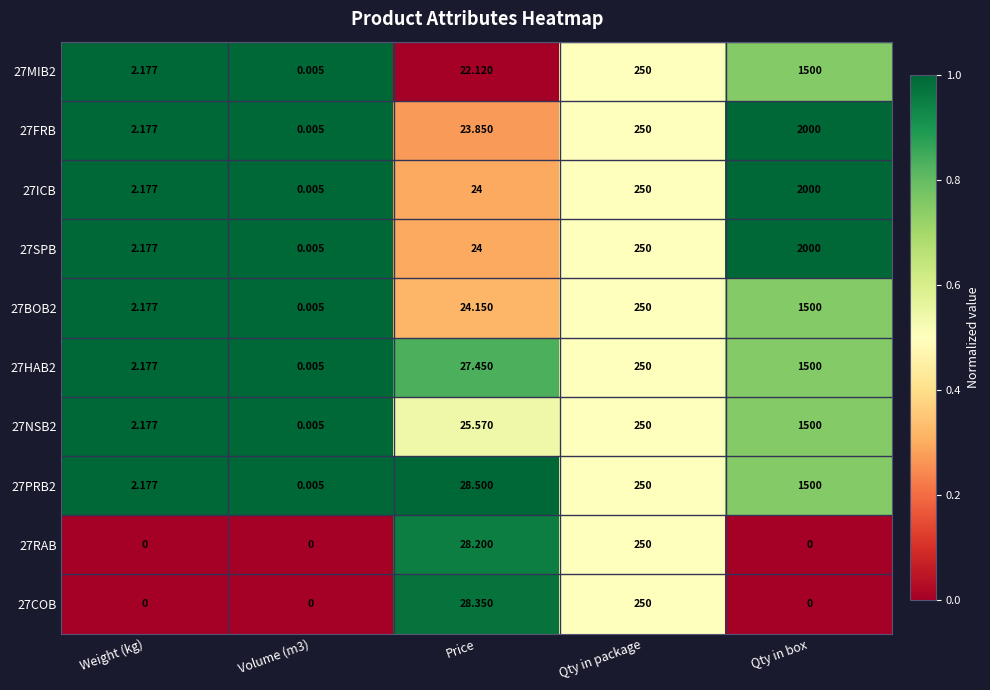

Where is 27NSB2 nearest to the value 750?

Qty in package